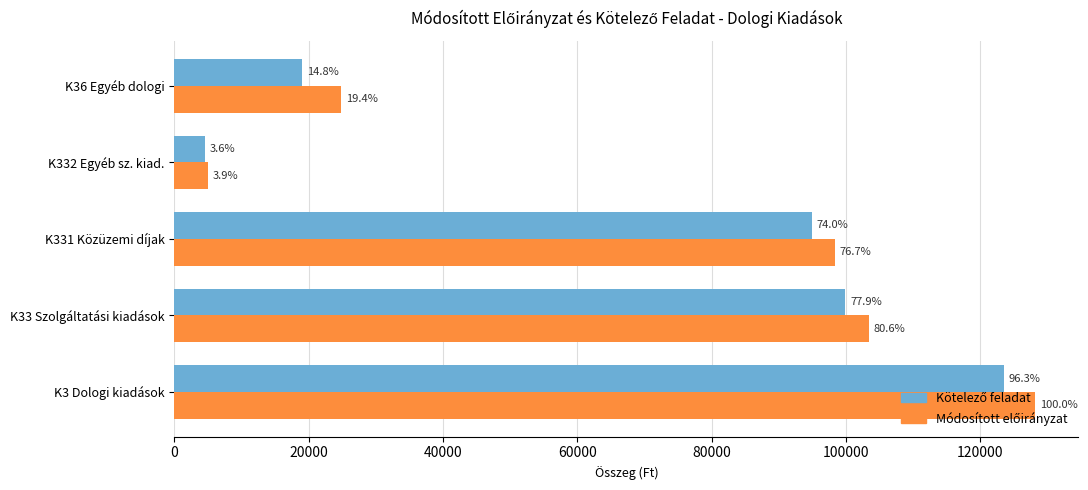

What are all the series names shown in the legend?

Kötelező feladat, Módosított előirányzat